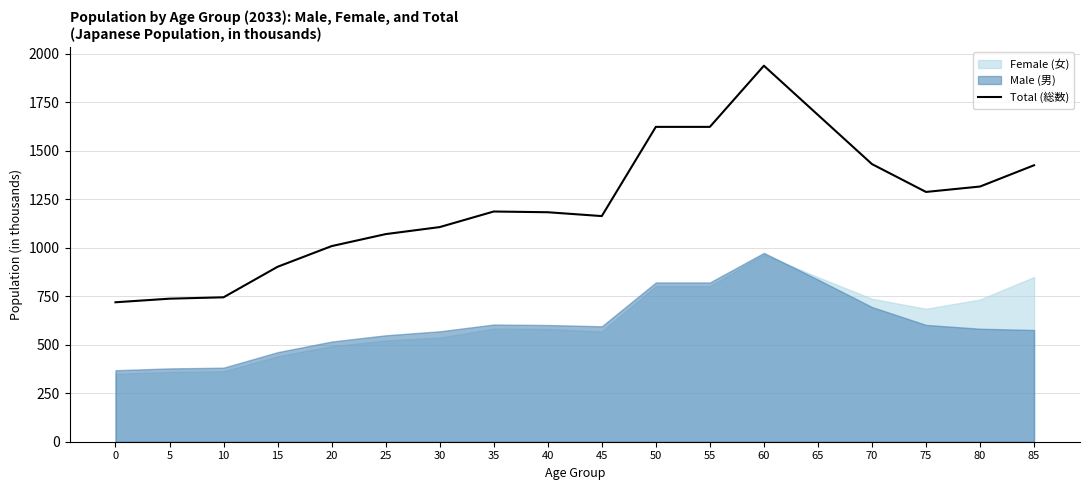

What value does the data have at 75?

1287.3